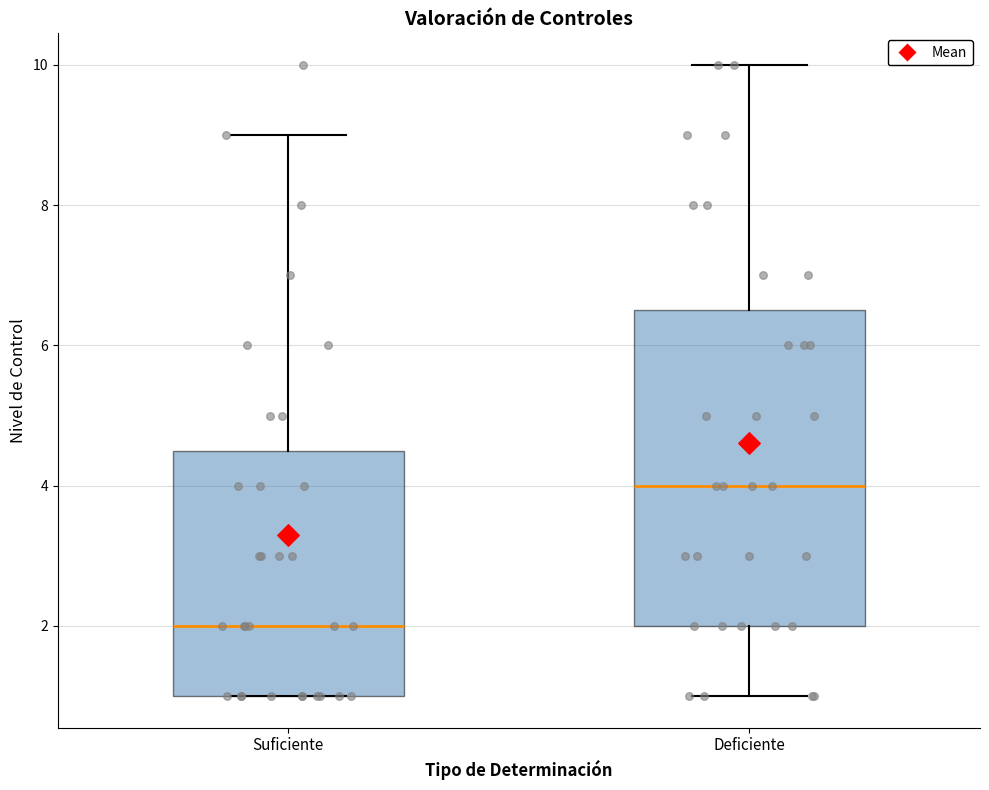

Where does the lower whisker of the box for Deficiente end on the y-axis? The values are not printed on the chart, so give them approximately, as read against the axis.

1.0